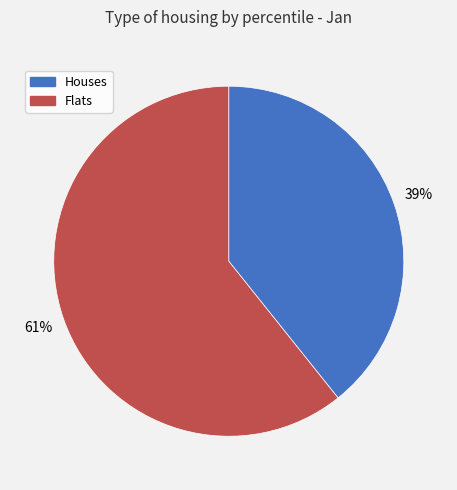

Does any single category account for the majority?

Yes